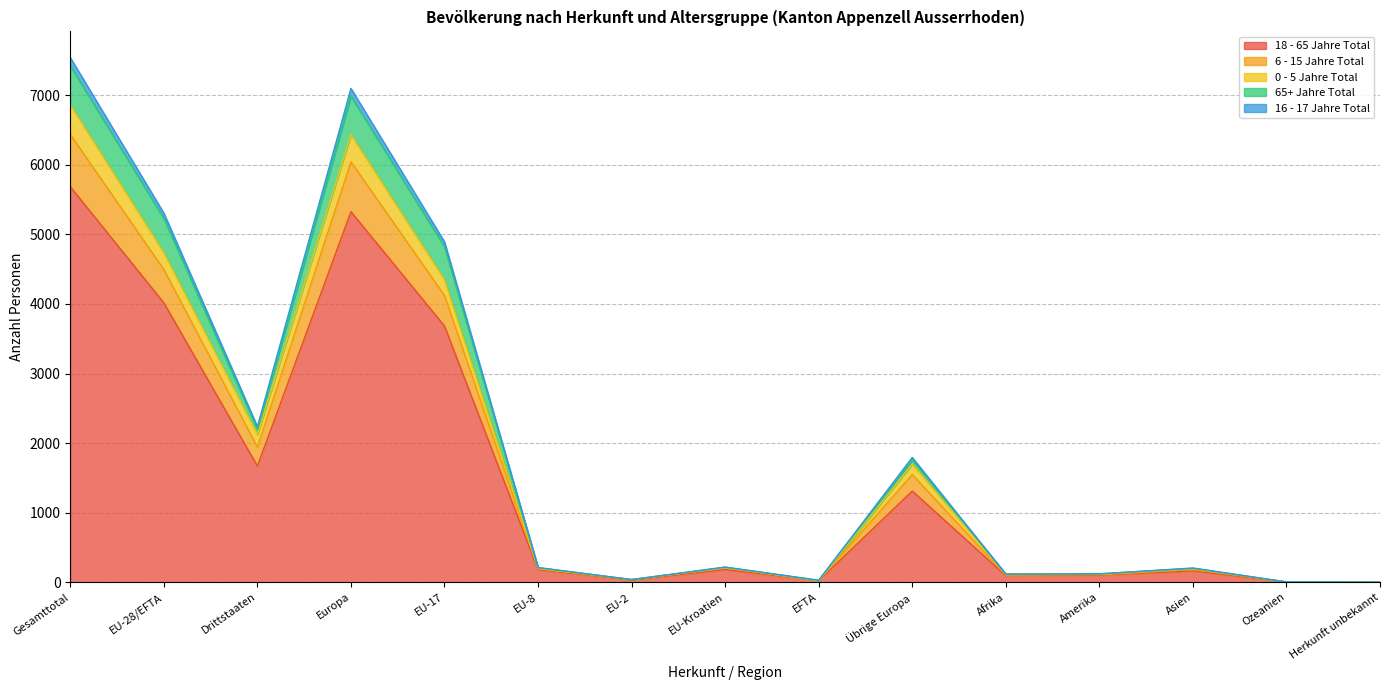

Does the chart display data point markers on the line(s)?

No